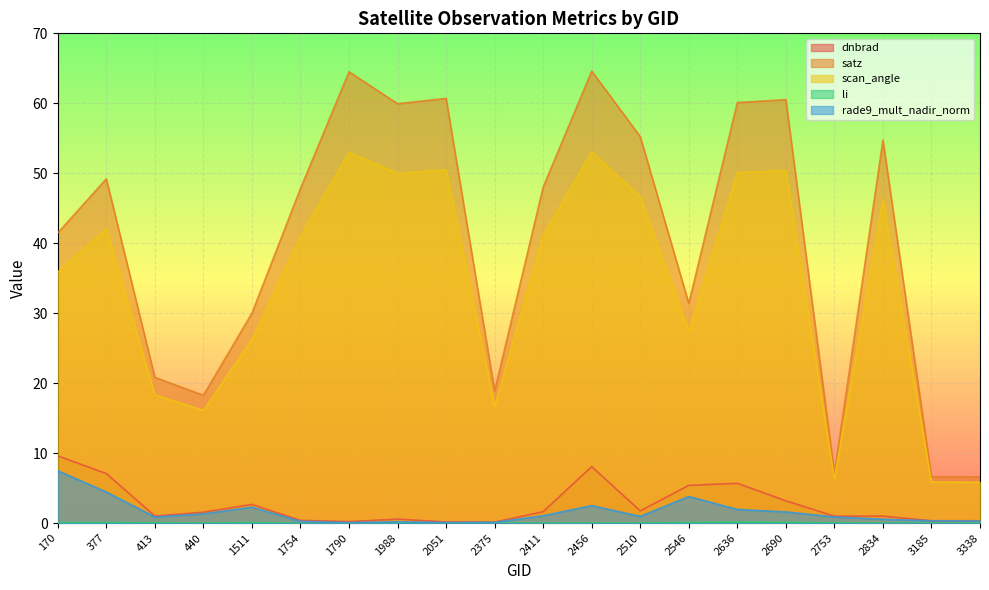

Which category has the highest value across all series?

2456